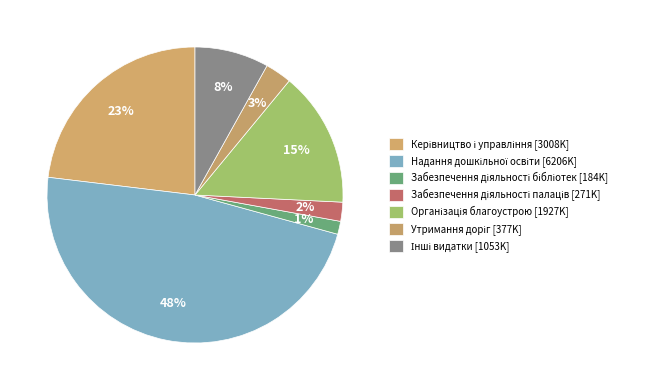

Count the number of slices in the pie.

7